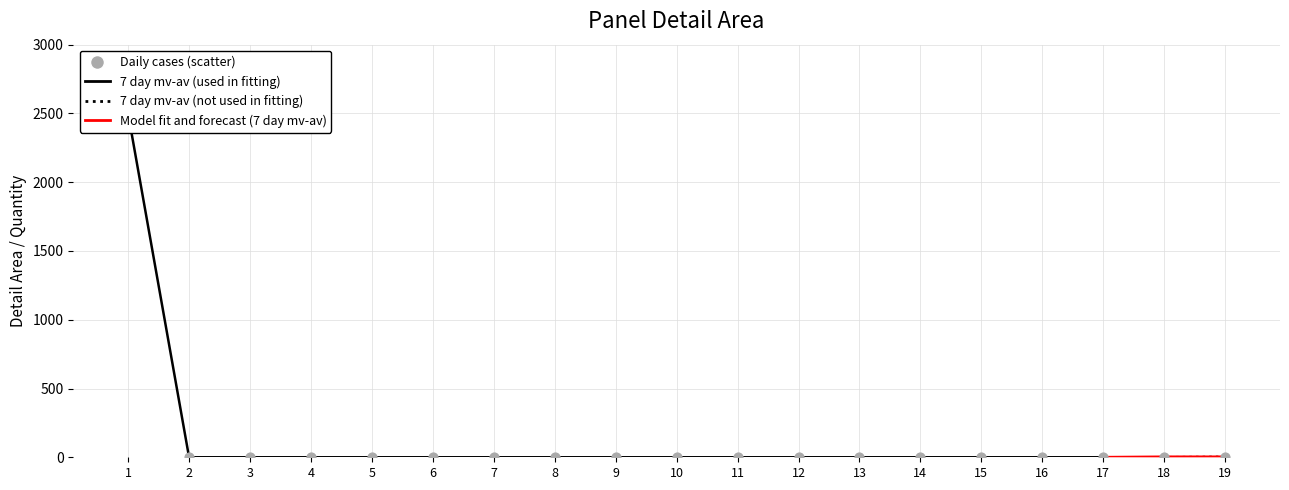

Is the value of model_upper at 9 greater than the value of 7 day mv-av (used in fitting) at 1?

No